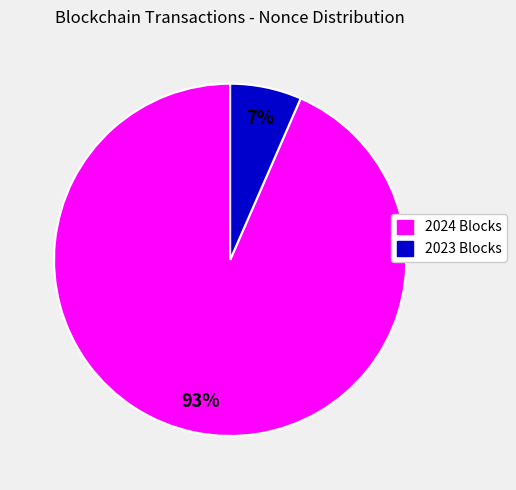

To the nearest percent, what is the average slice percentage?

50%